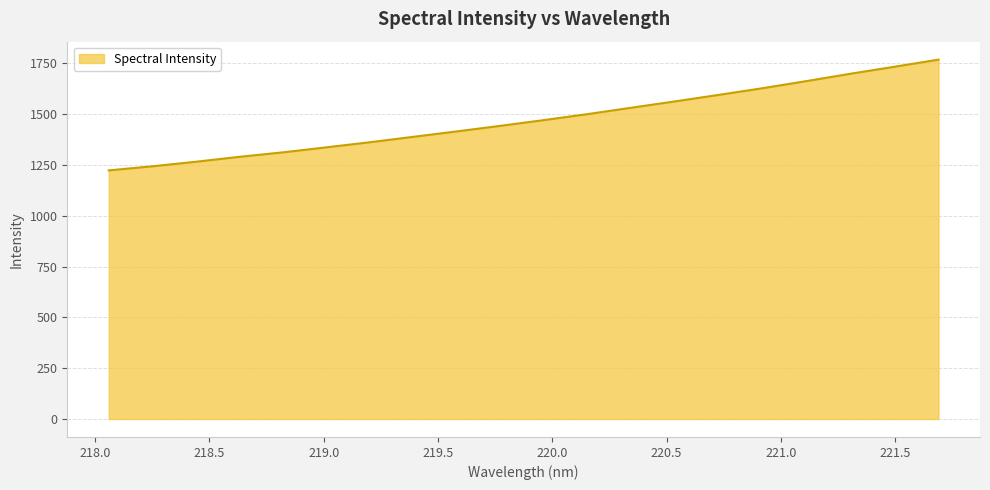

What is the smallest value displayed?

1223.5